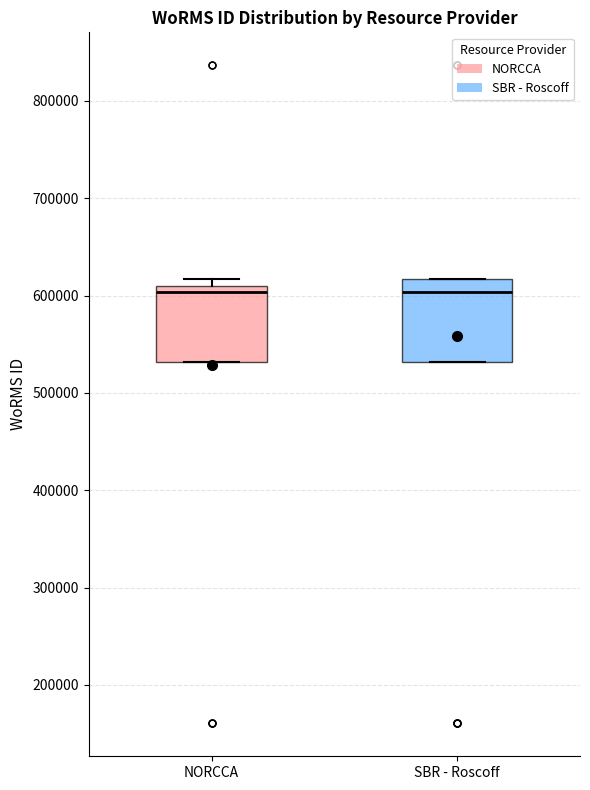

Where does the median line of the box for SBR - Roscoff sit on the y-axis? The values are not printed on the chart, so give them approximately, as read against the axis.

600000